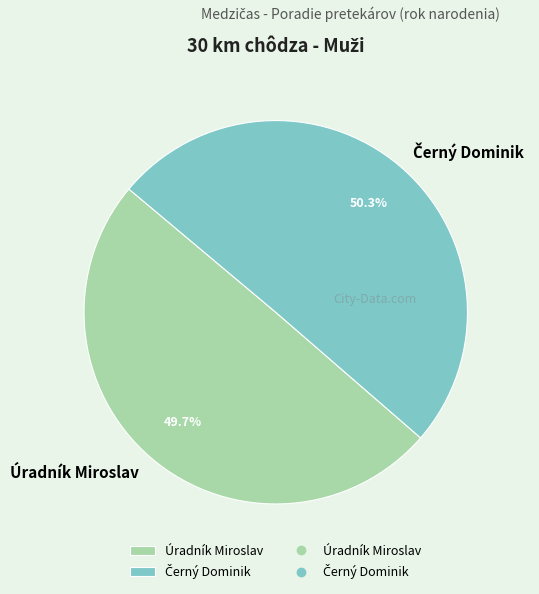

To the nearest percent, what is the difference between the largest and smallest slice percentages?

1%